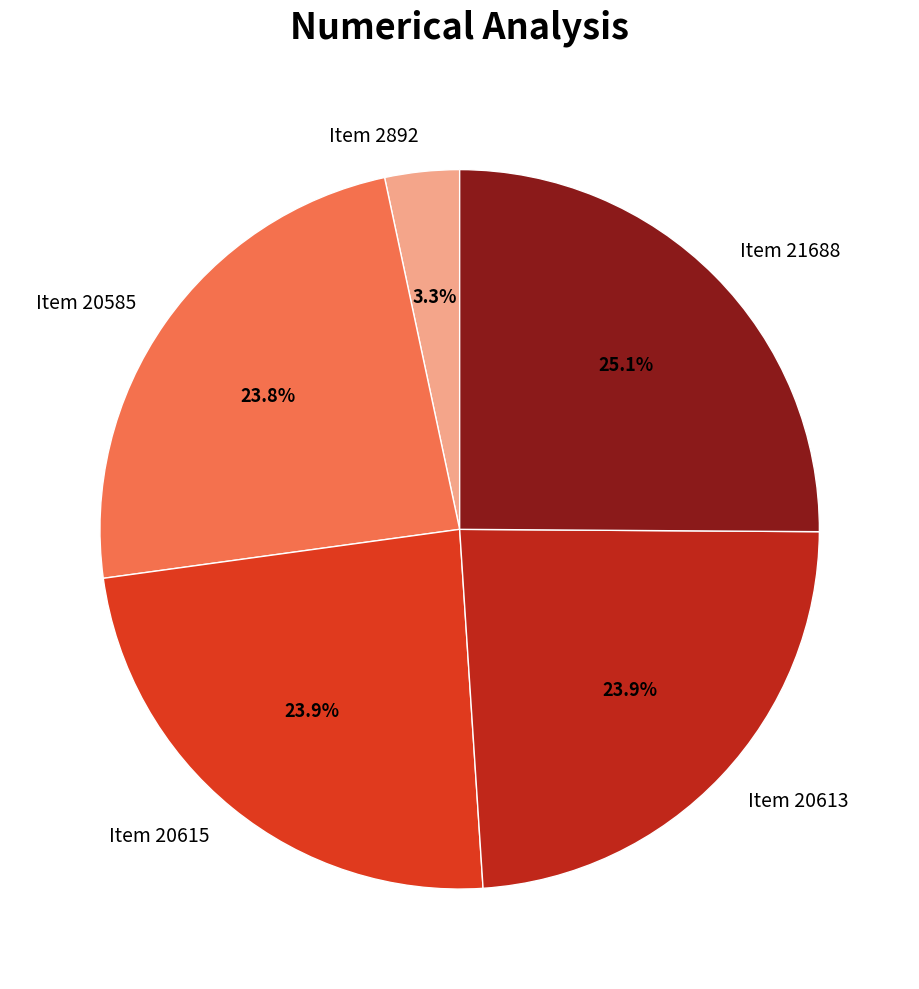

The Item 20615 slice represents 34% of the pie. True or false?

False